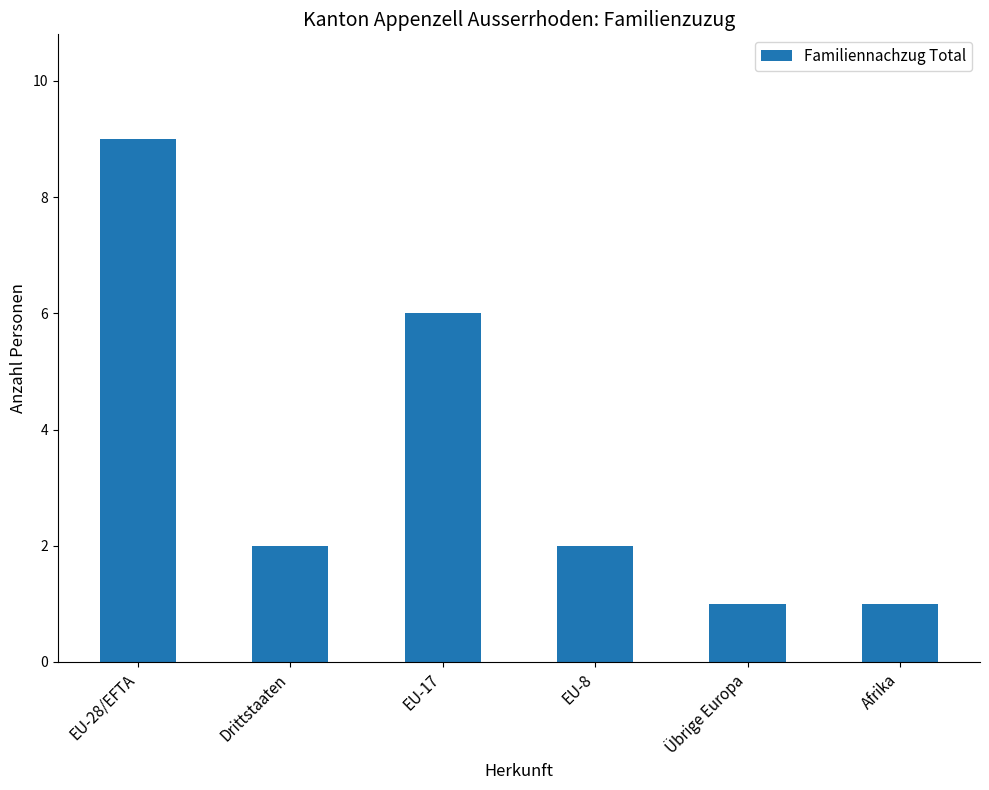

What is the maximum value shown in the chart?

9